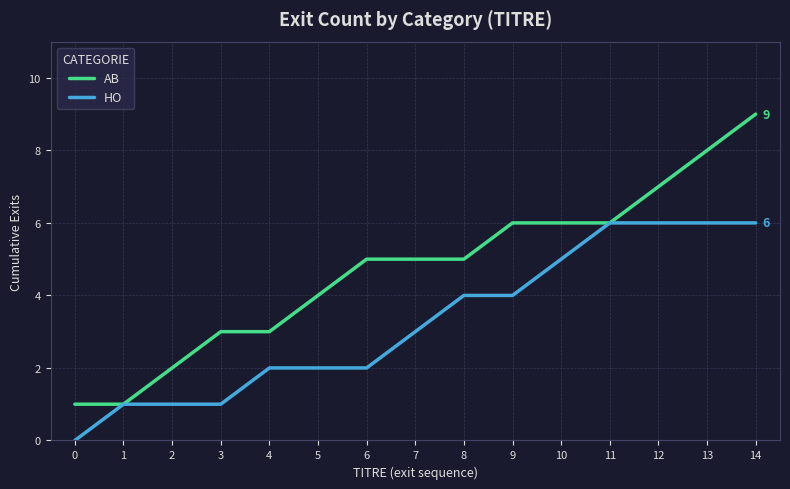

At which category is the sum across all series the highest?

14